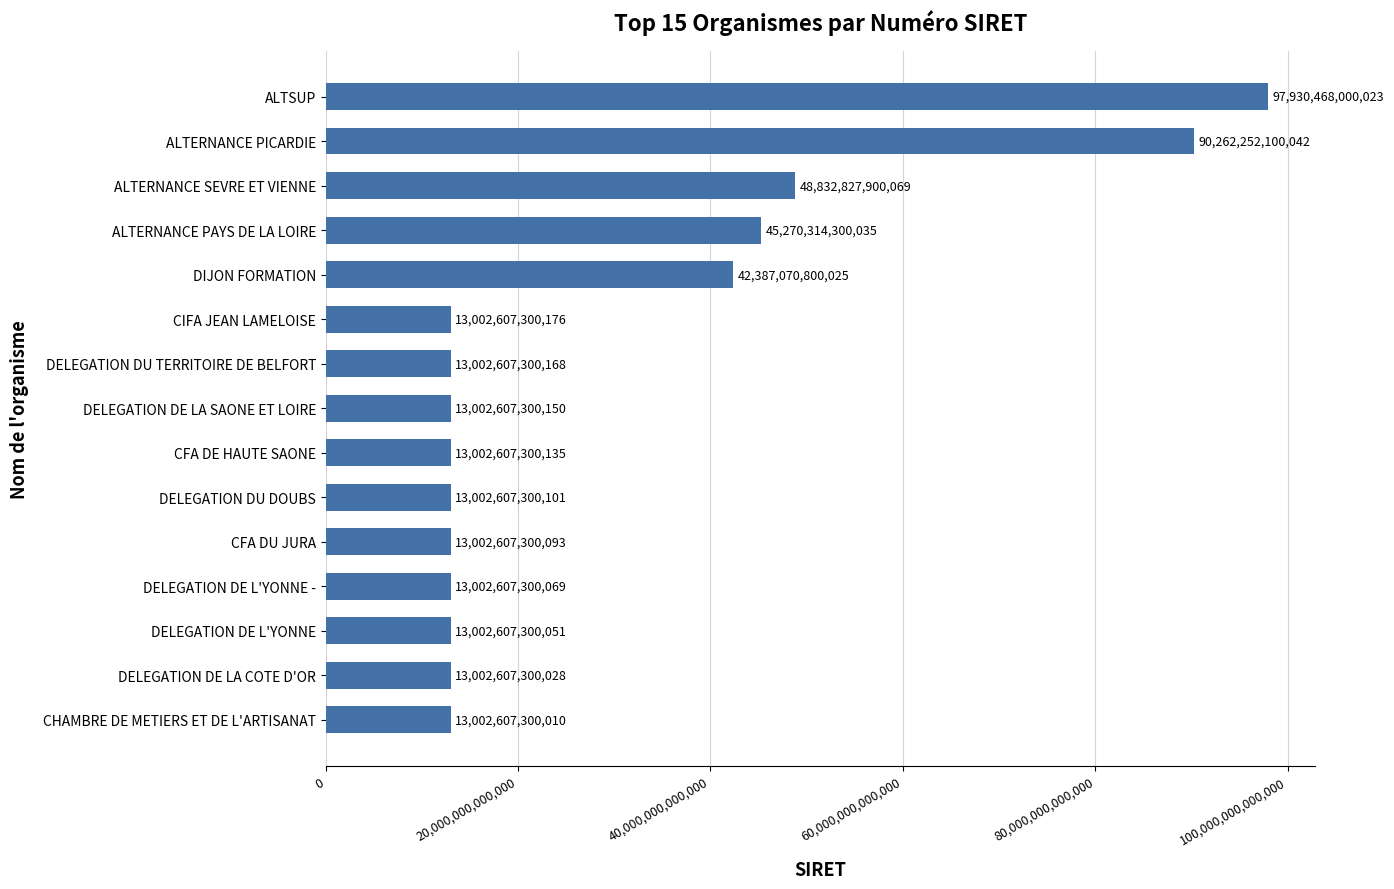

List the labels in order of value, smallest first.

CHAMBRE DE METIERS ET DE L'ARTISANAT, DELEGATION DE LA COTE D'OR, DELEGATION DE L'YONNE, DELEGATION DE L'YONNE -, CFA DU JURA, DELEGATION DU DOUBS, CFA DE HAUTE SAONE, DELEGATION DE LA SAONE ET LOIRE, DELEGATION DU TERRITOIRE DE BELFORT, CIFA JEAN LAMELOISE, DIJON FORMATION, ALTERNANCE PAYS DE LA LOIRE, ALTERNANCE SEVRE ET VIENNE, ALTERNANCE PICARDIE, ALTSUP